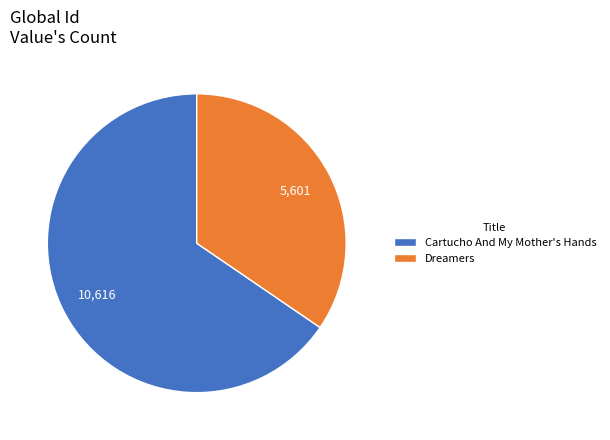

Do Dreamers and Cartucho And My Mother's Hands together represent more than half of the pie?

Yes